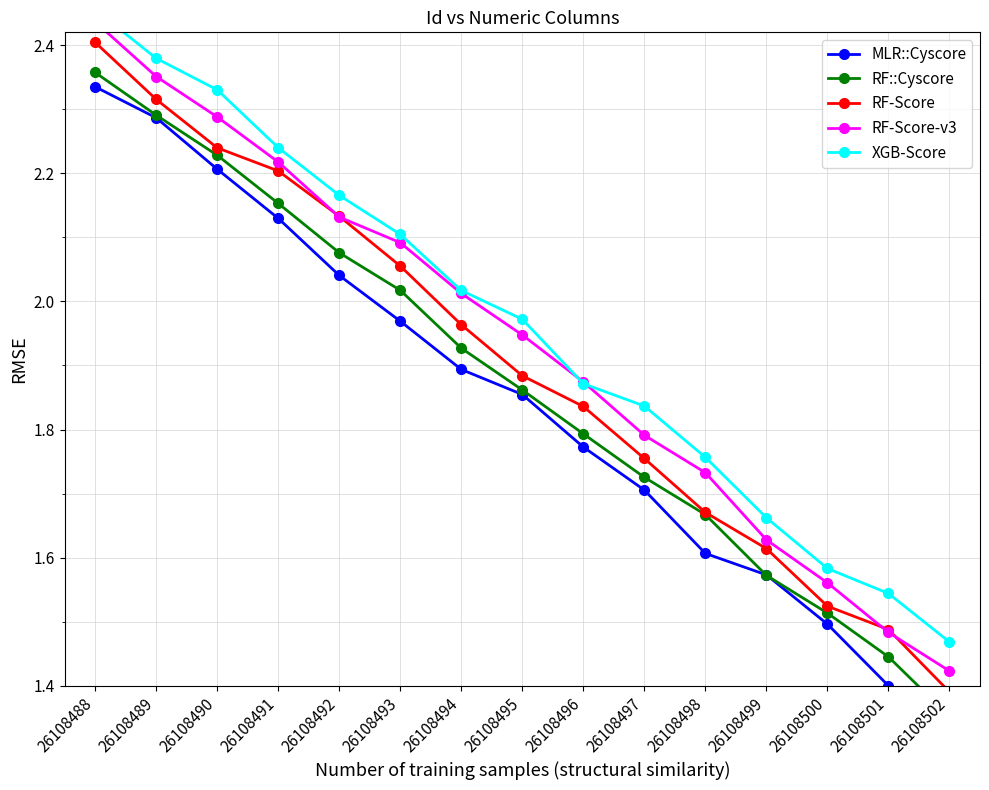

Is it true that RF-Score-v3 equals 1.3 at 26108493?

False